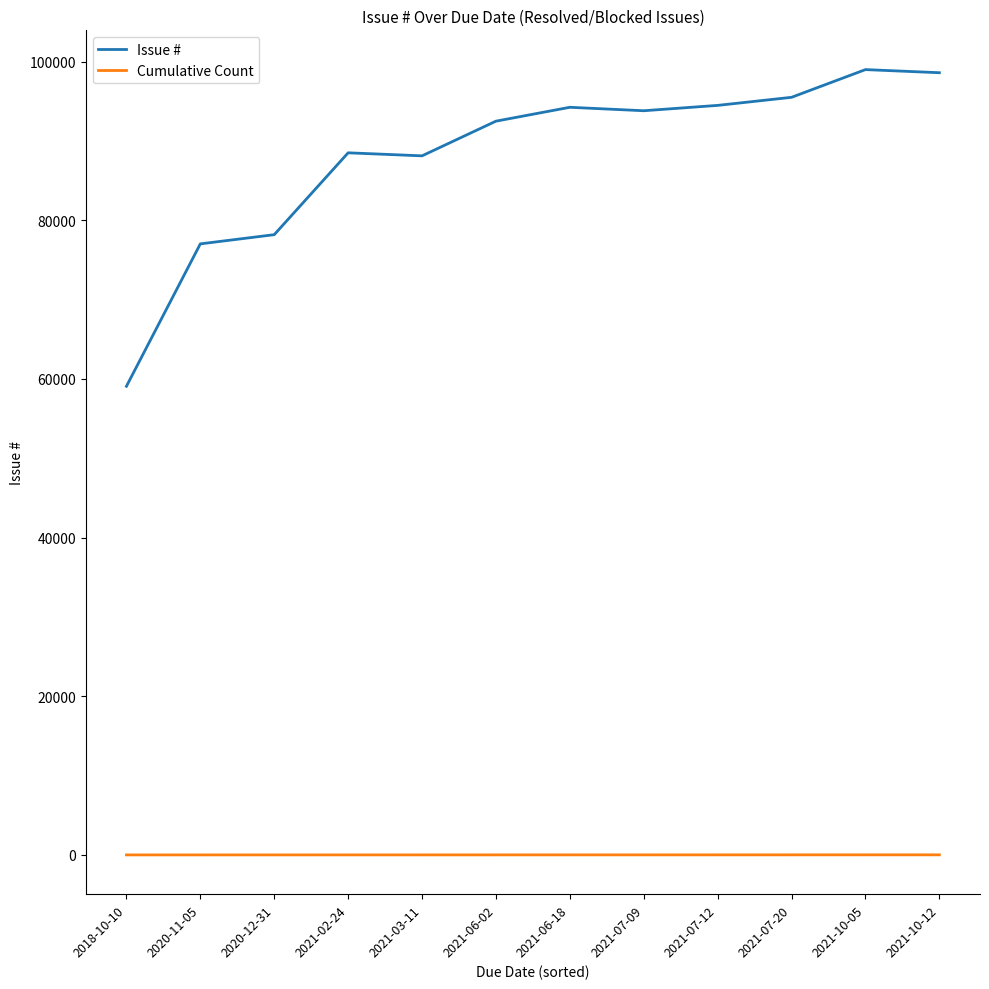

What is the difference between the highest and lowest values at 2020-12-31?

78184